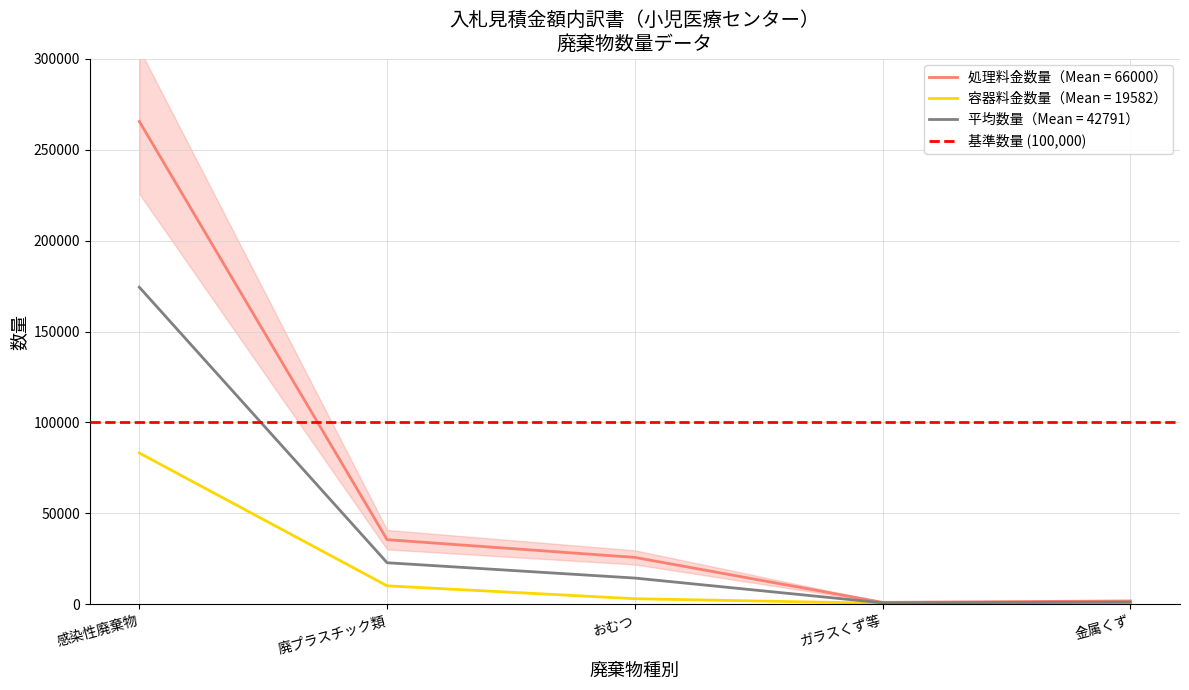

How many values in the 非感染性廃棄物（廃プラスチック類） series are below 14510?

2